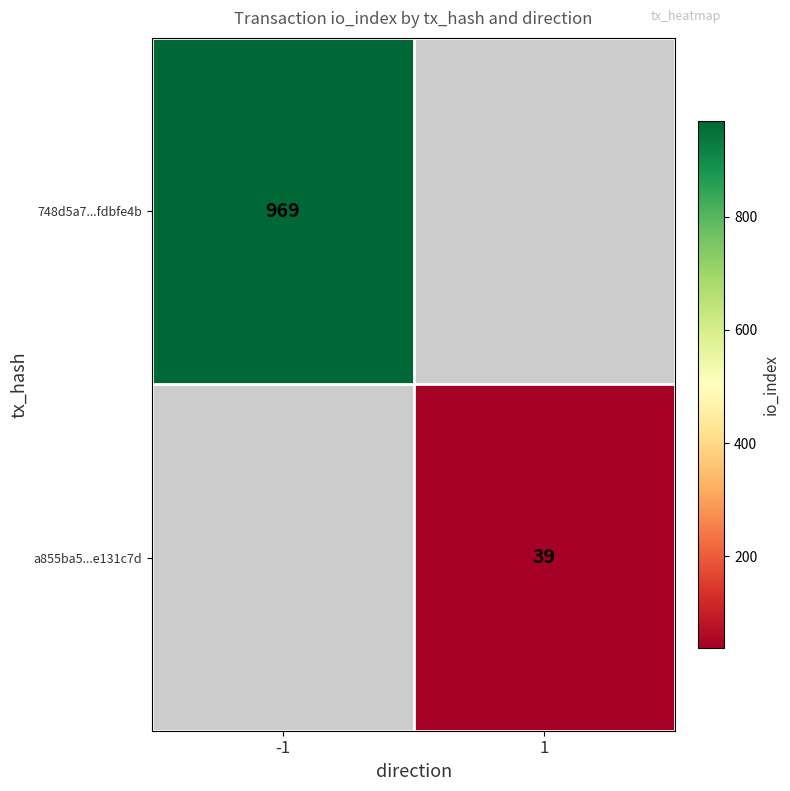

What is the smallest value displayed?

39.0